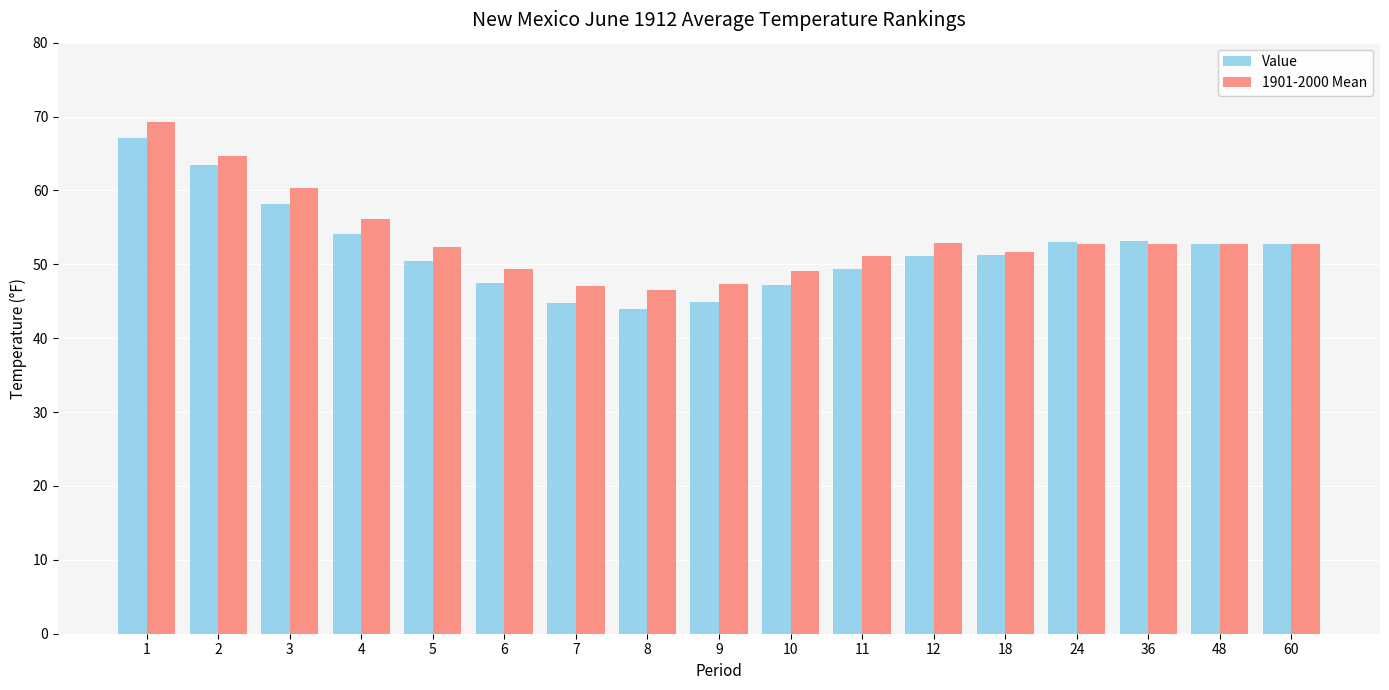

Is it true that 1901-2000 Mean equals 52.8 at 36?

True